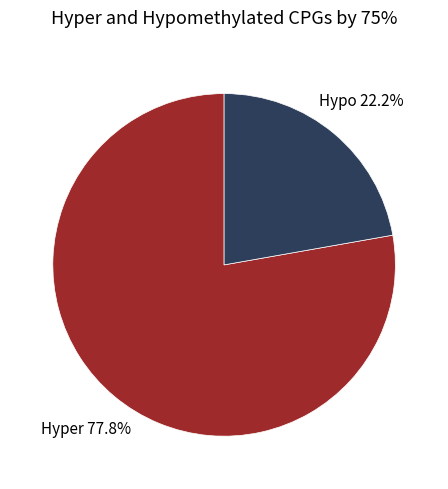

Is there any slice that represents more than half of the pie?

Yes